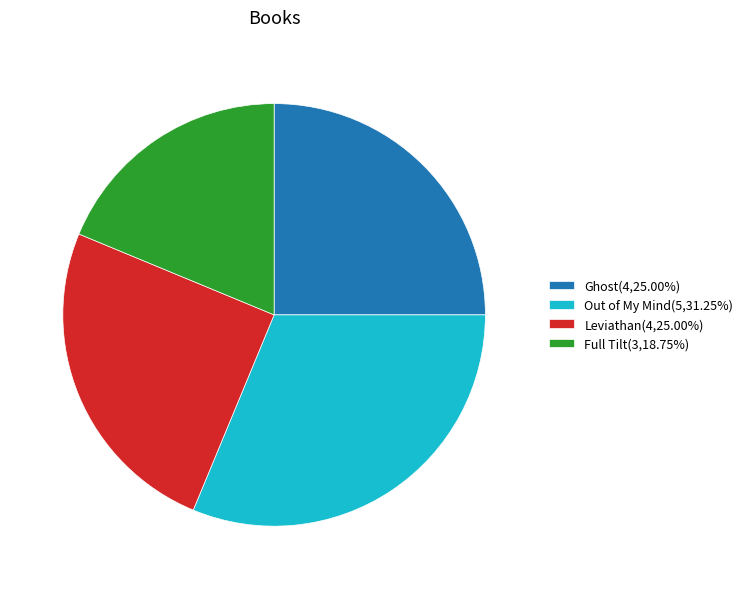

How many slices are in this pie chart?

4